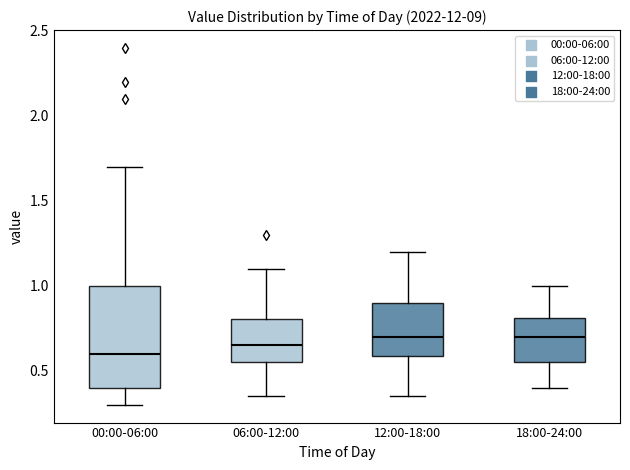

Where does the median line of the box for 12:00-18:00 sit on the y-axis? The values are not printed on the chart, so give them approximately, as read against the axis.

0.70